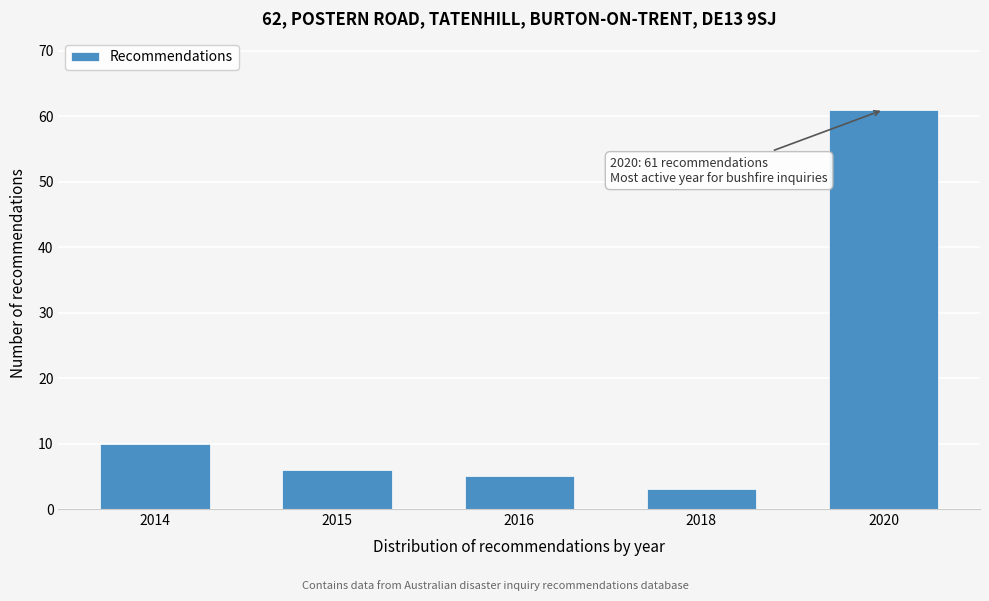

Reading left to right, extract all data points from this chart.

10	6	5	3	61